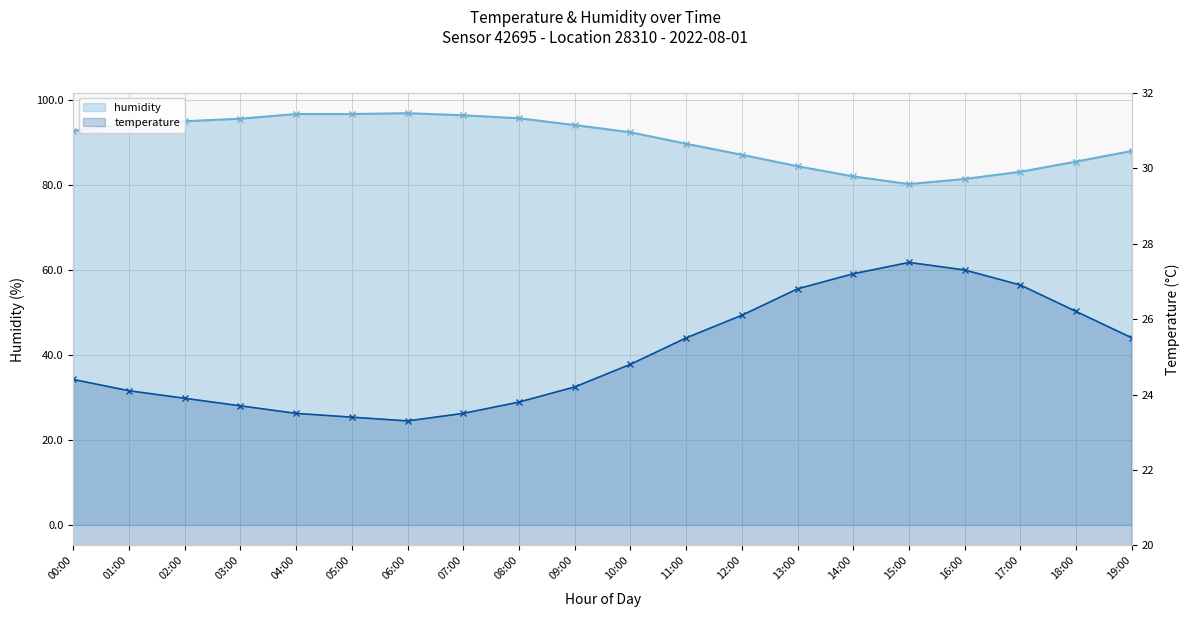

Which series changed the most between 09:00 and 19:00?

humidity